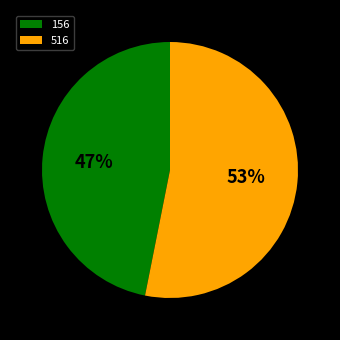

What is the ratio of the value at 516 to the value at 156?

1.1